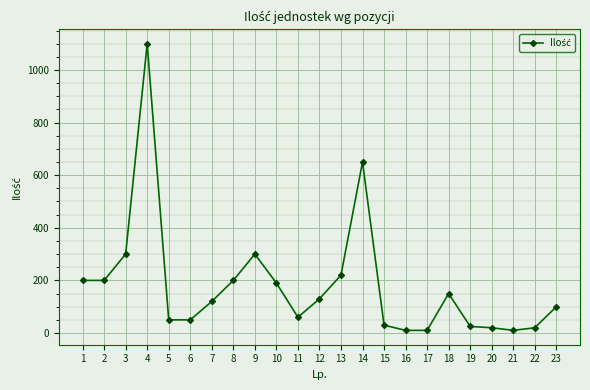

What is the maximum value shown in the chart?

1100